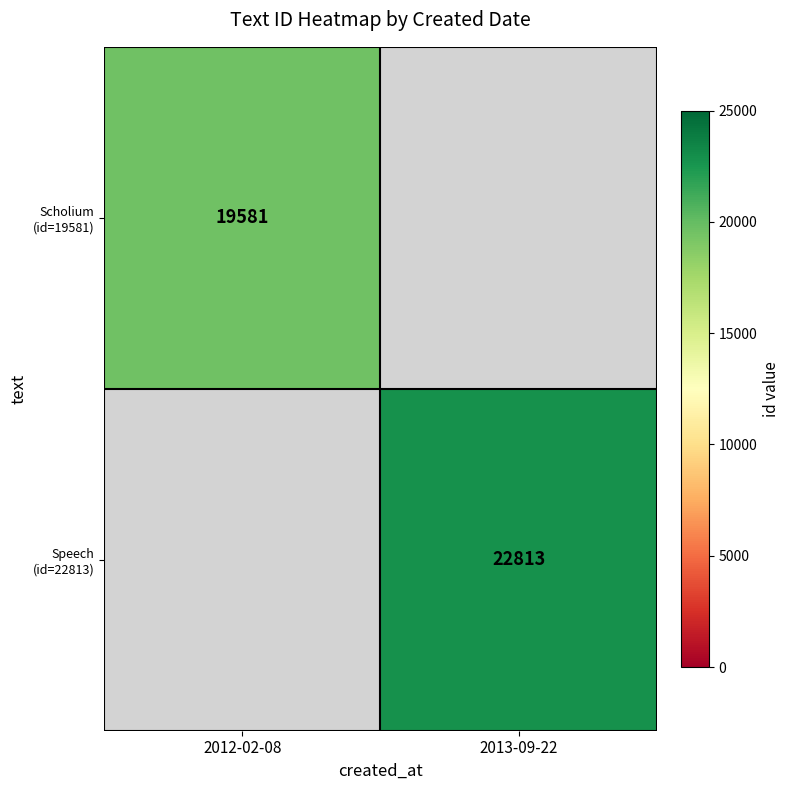

The Speech (id=22813) series shows 22813 at 2013-09-22. True or false?

True